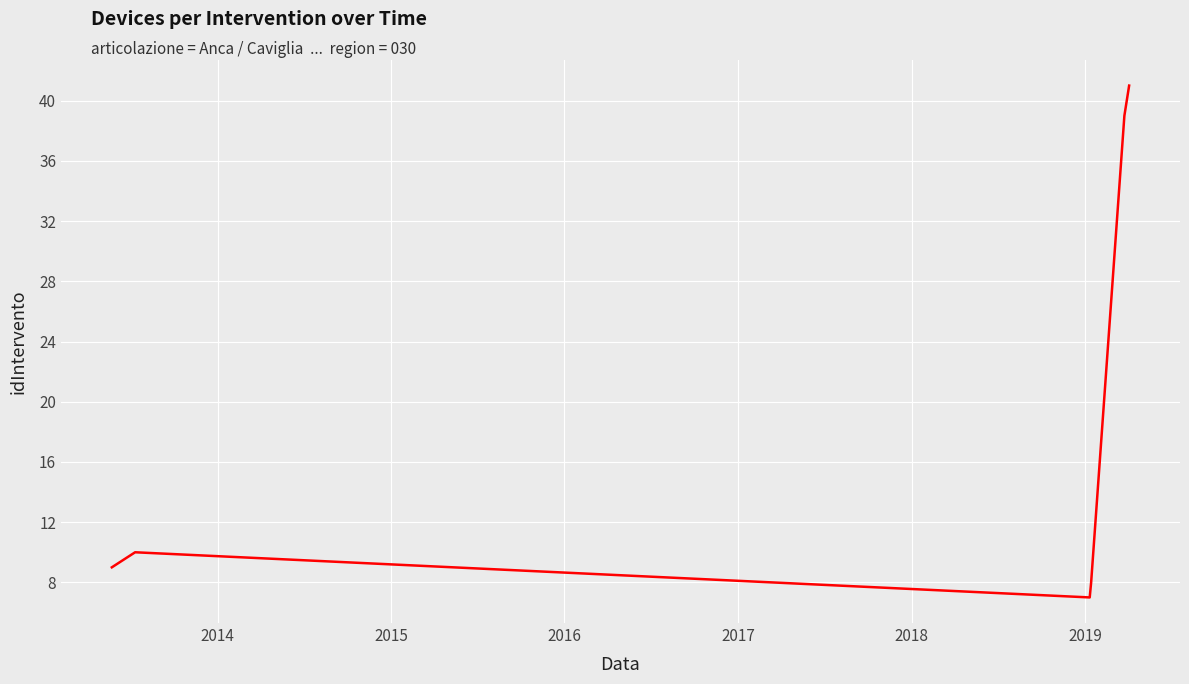

What is the greatest value displayed?

41